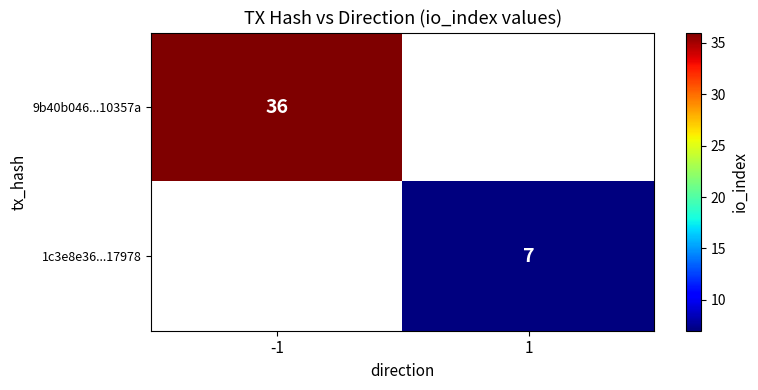

The value of 9b40b046...10357a at -1 is 36. True or false?

True